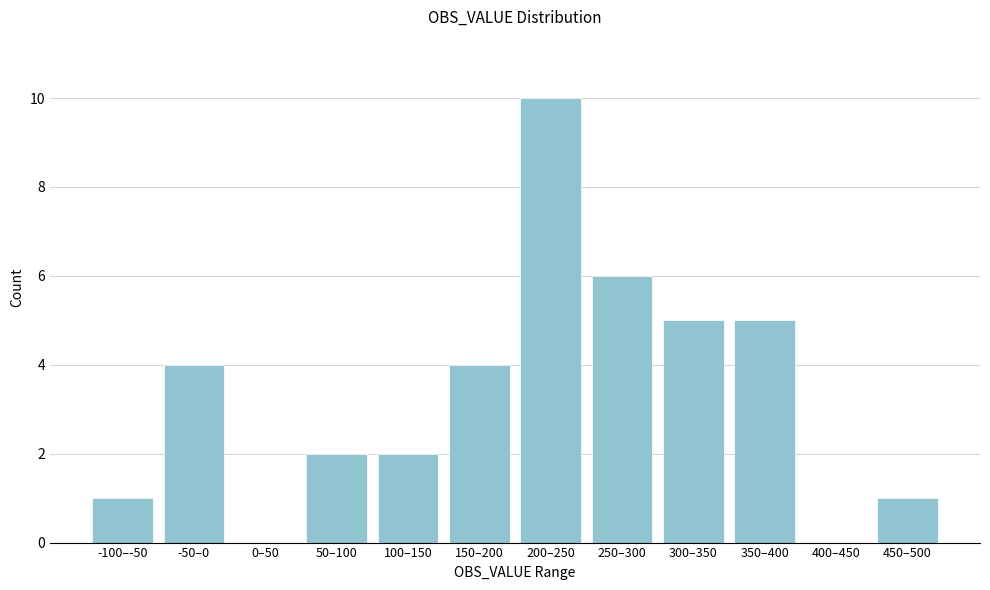

Reading left to right, transcribe all the data shown in this chart.

-100–-50=1	-50–0=4	0–50=0	50–100=2	100–150=2	150–200=4	200–250=10	250–300=6	300–350=5	350–400=5	400–450=0	450–500=1